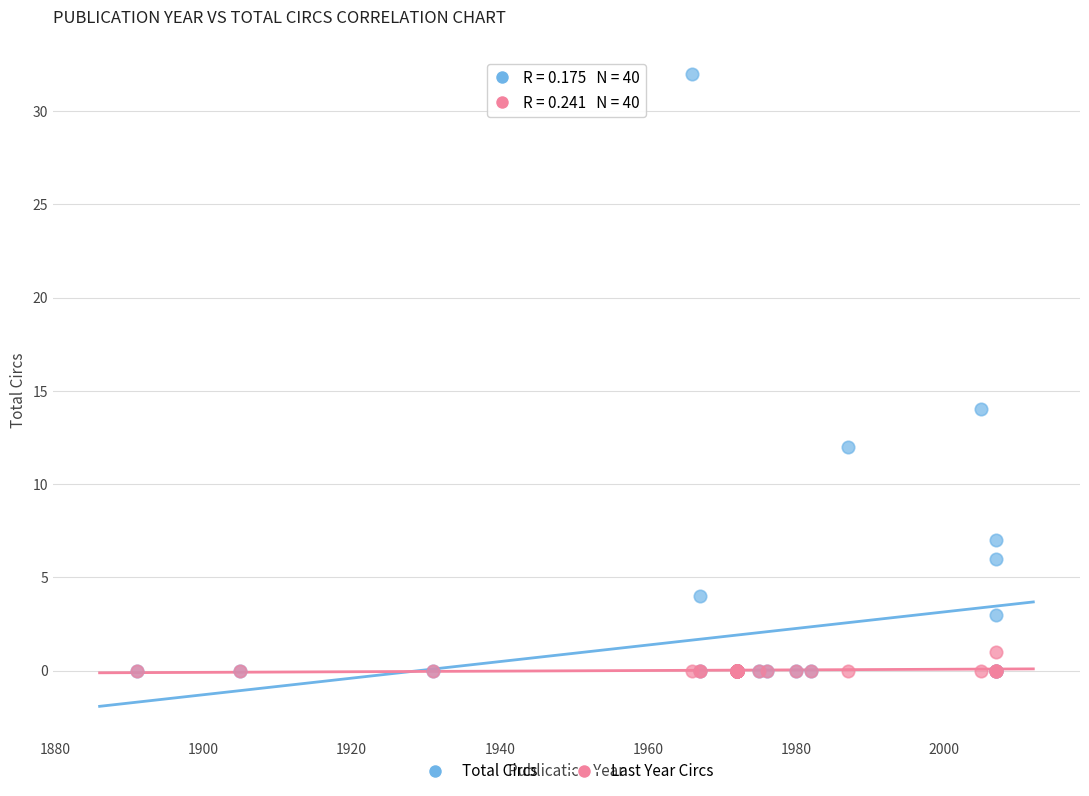

Which series reaches the maximum Y coordinate?

Total Circs